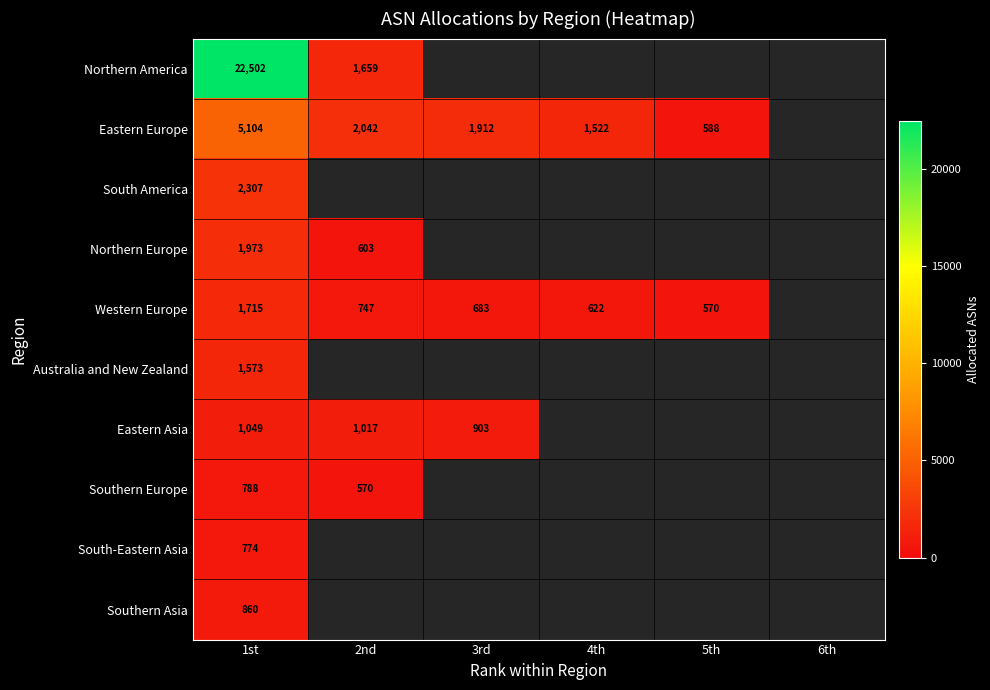

Which has a higher value, 1st or 2nd?

1st